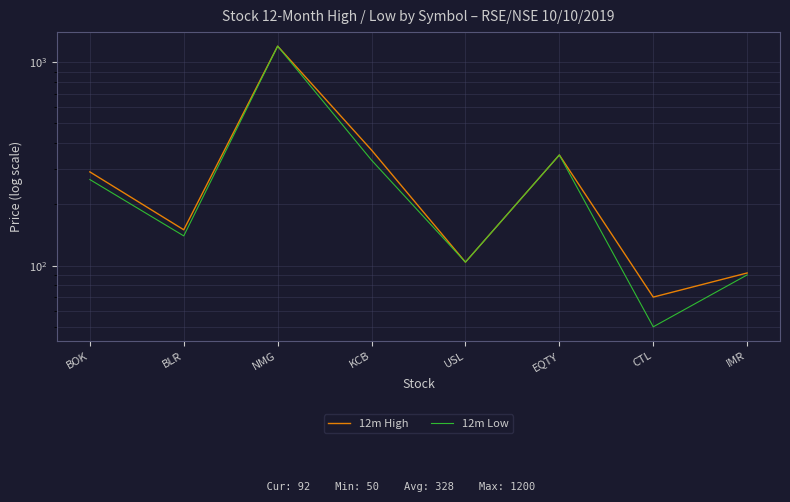

Which series has the largest range (max minus min)?

12m Low